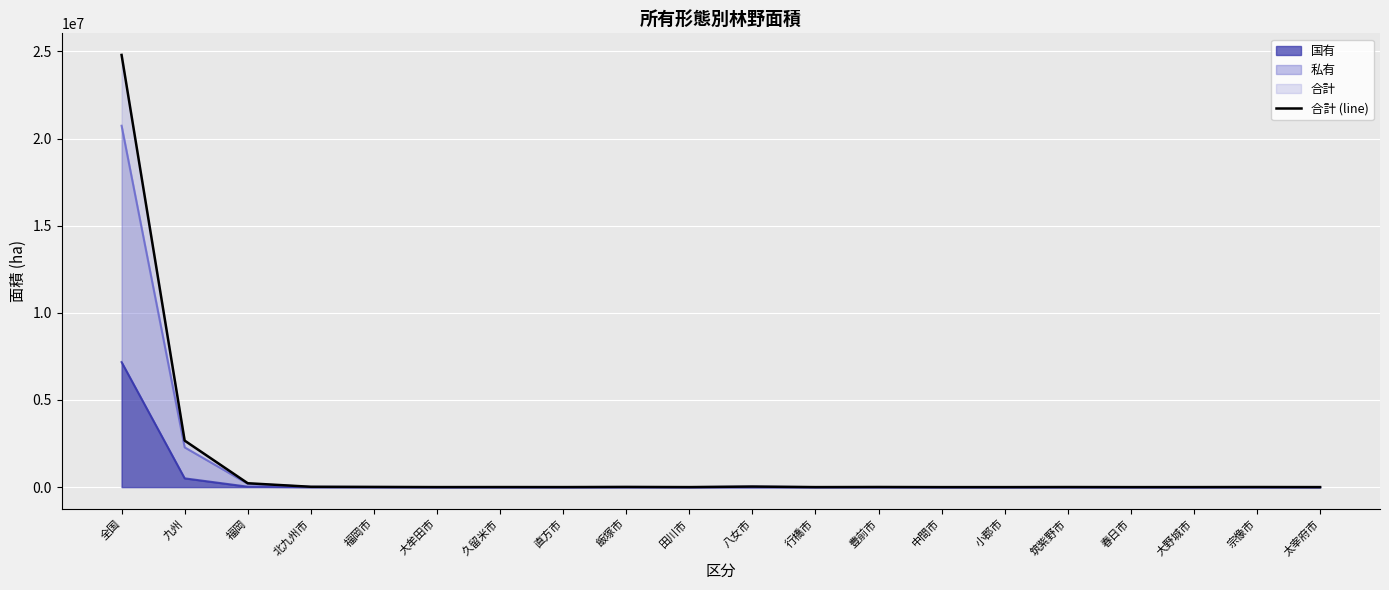

What is the label of the 16th point from the left?

筑紫野市